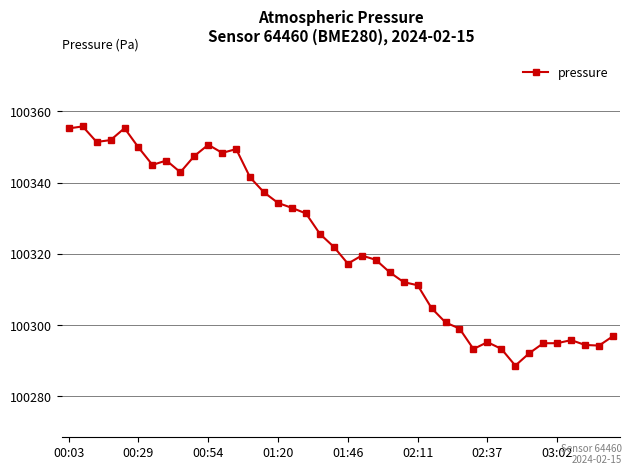

True or false: there are more than 1 points higher than both neighbors.

True